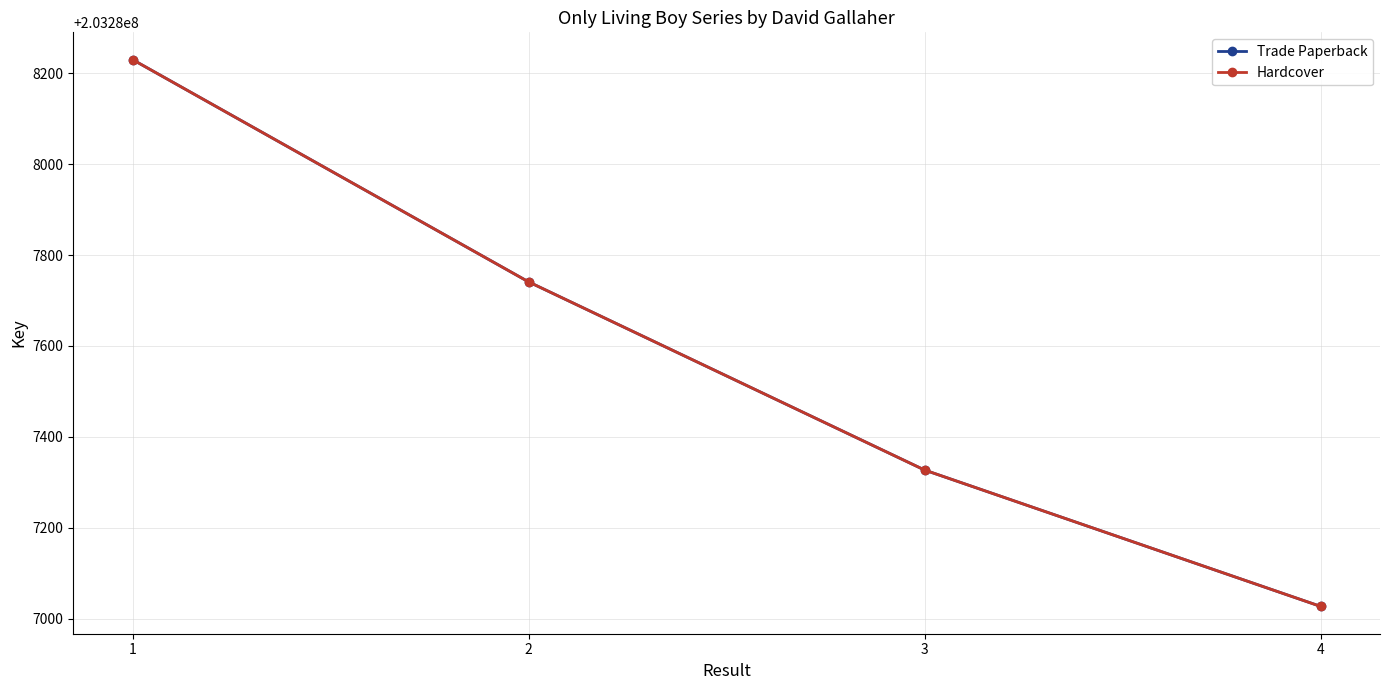

What is the greatest value displayed?

203288230